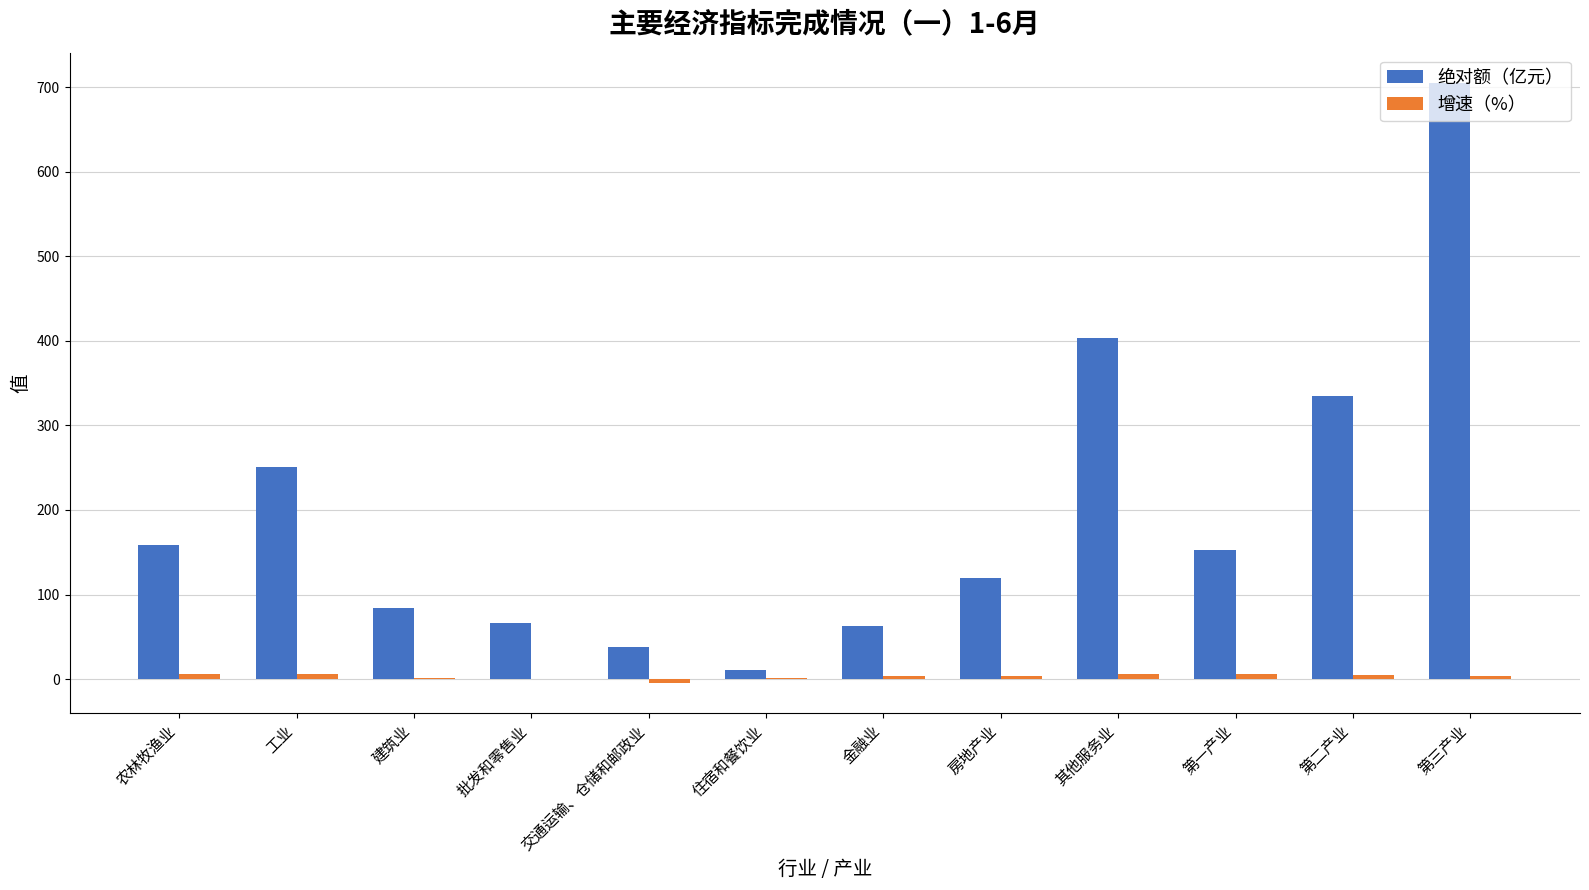

Where does the 绝对额（亿元） series first go above 152?

农林牧渔业